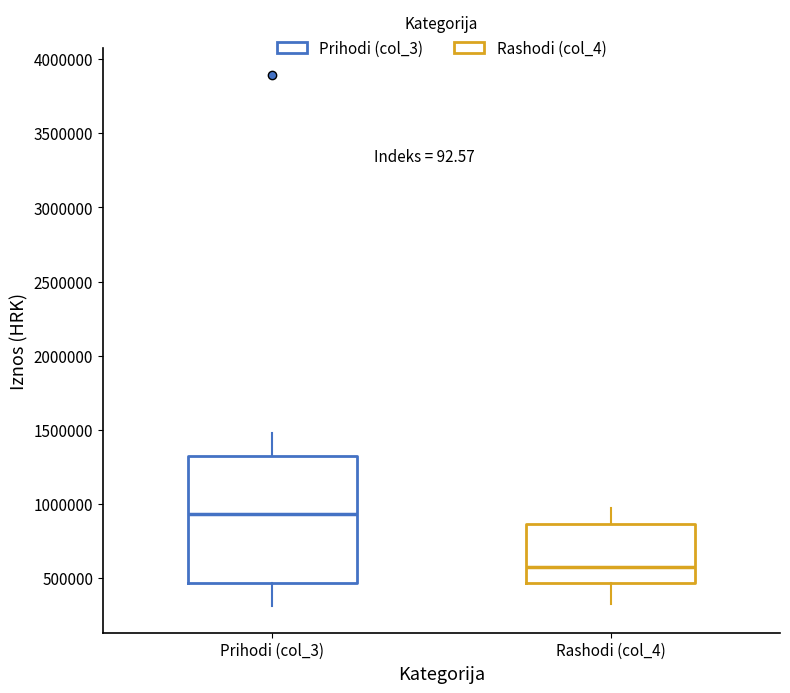

Which box has the highest median line?

Prihodi (col_3)